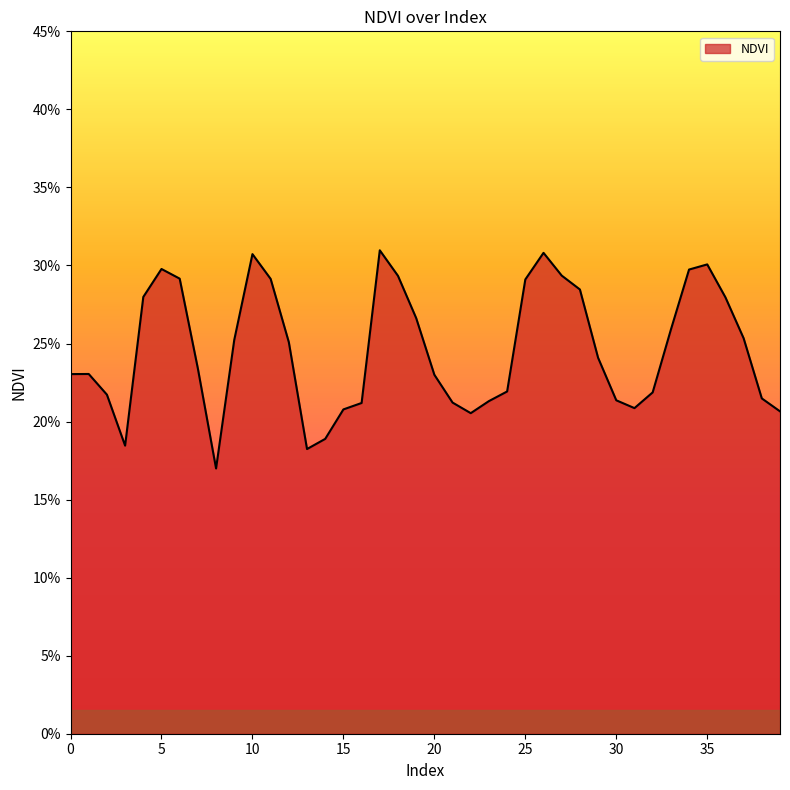

Does the chart display data point markers on the line(s)?

No